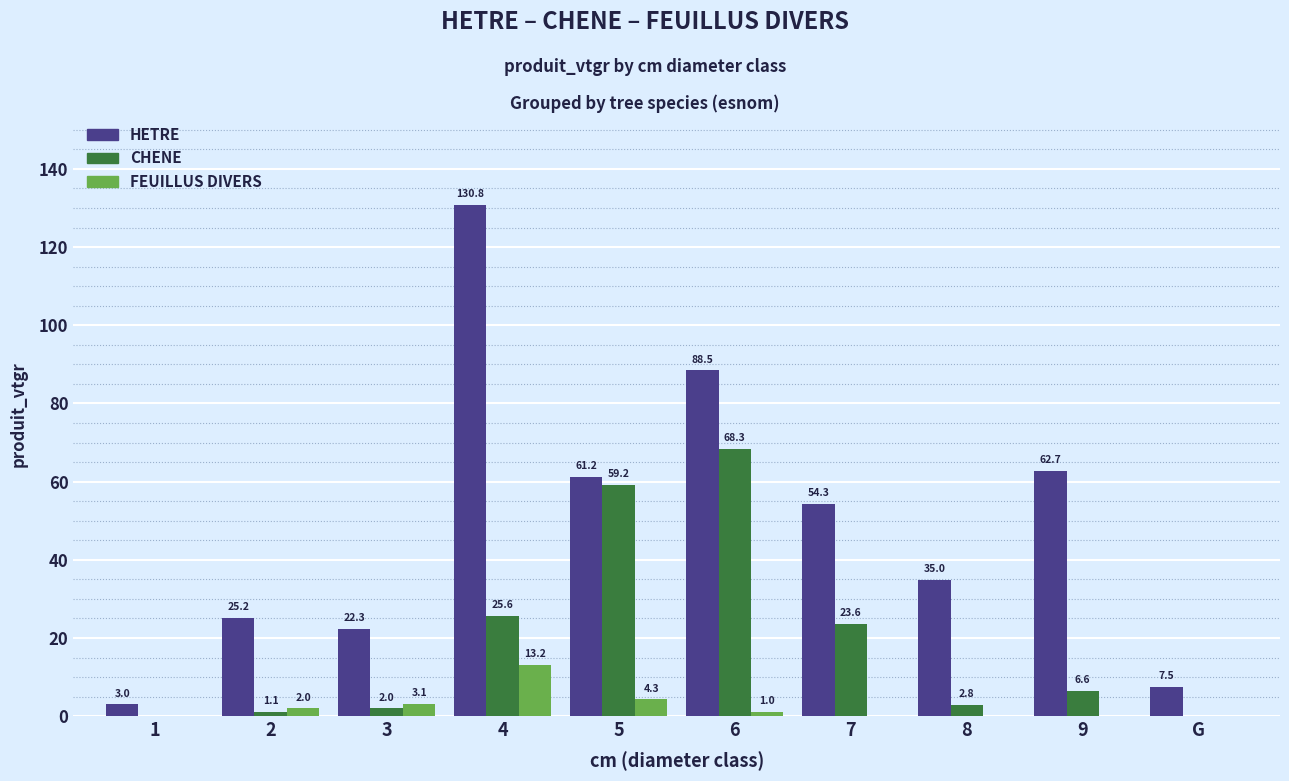

Reading left to right, extract all data points from this chart.

HETRE: 3.0	25.2	22.3	130.8	61.2	88.5	54.3	35.0	62.7	7.5
CHENE: 0.0	1.1	2.0	25.6	59.2	68.3	23.6	2.8	6.6	0.0
FEUILLUS DIVERS: 0.0	2.0	3.1	13.2	4.3	1.0	0.0	0.0	0.0	0.0